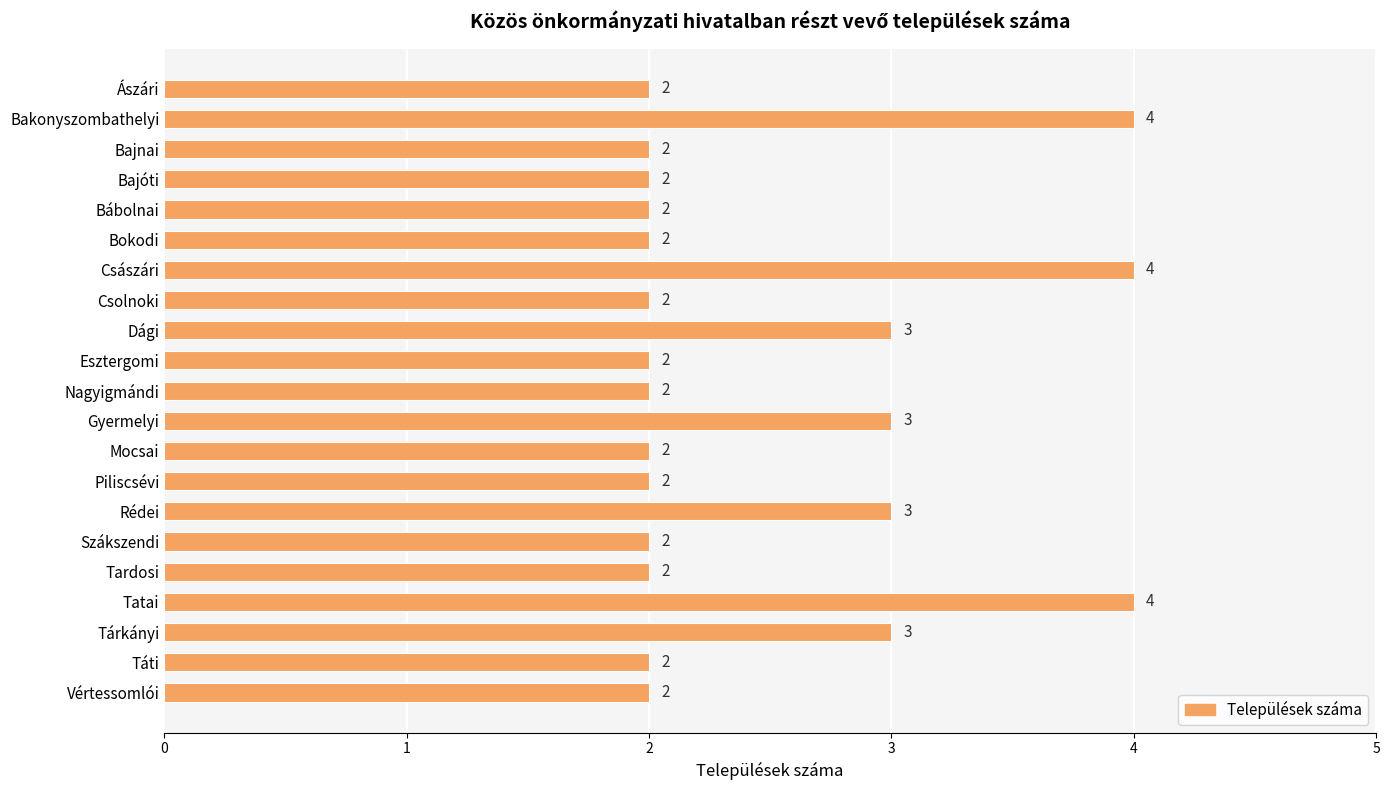

What is the maximum value shown in the chart?

4